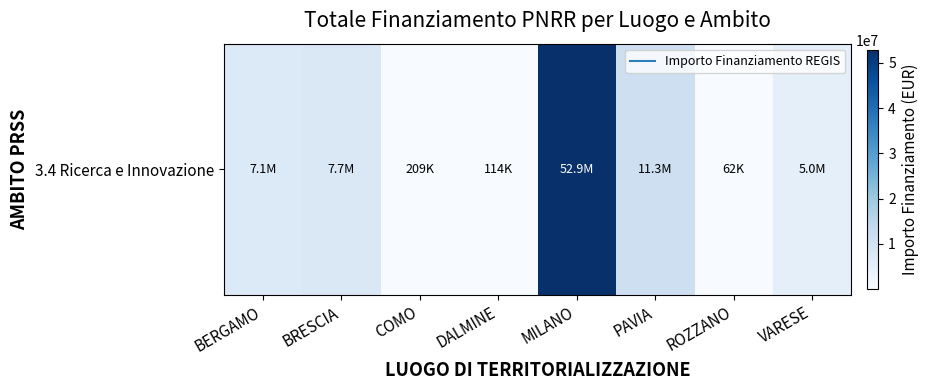

Rank the categories by value from highest to lowest.

MILANO, PAVIA, BRESCIA, BERGAMO, VARESE, COMO, DALMINE, ROZZANO